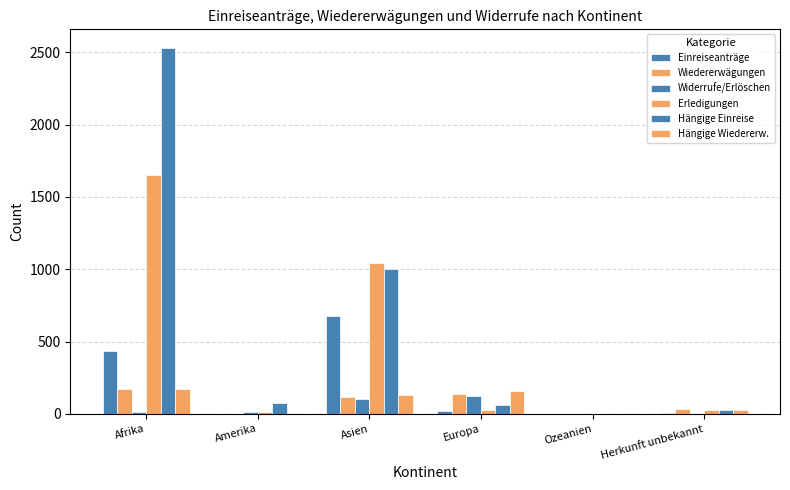

How many groups of bars are there?

6